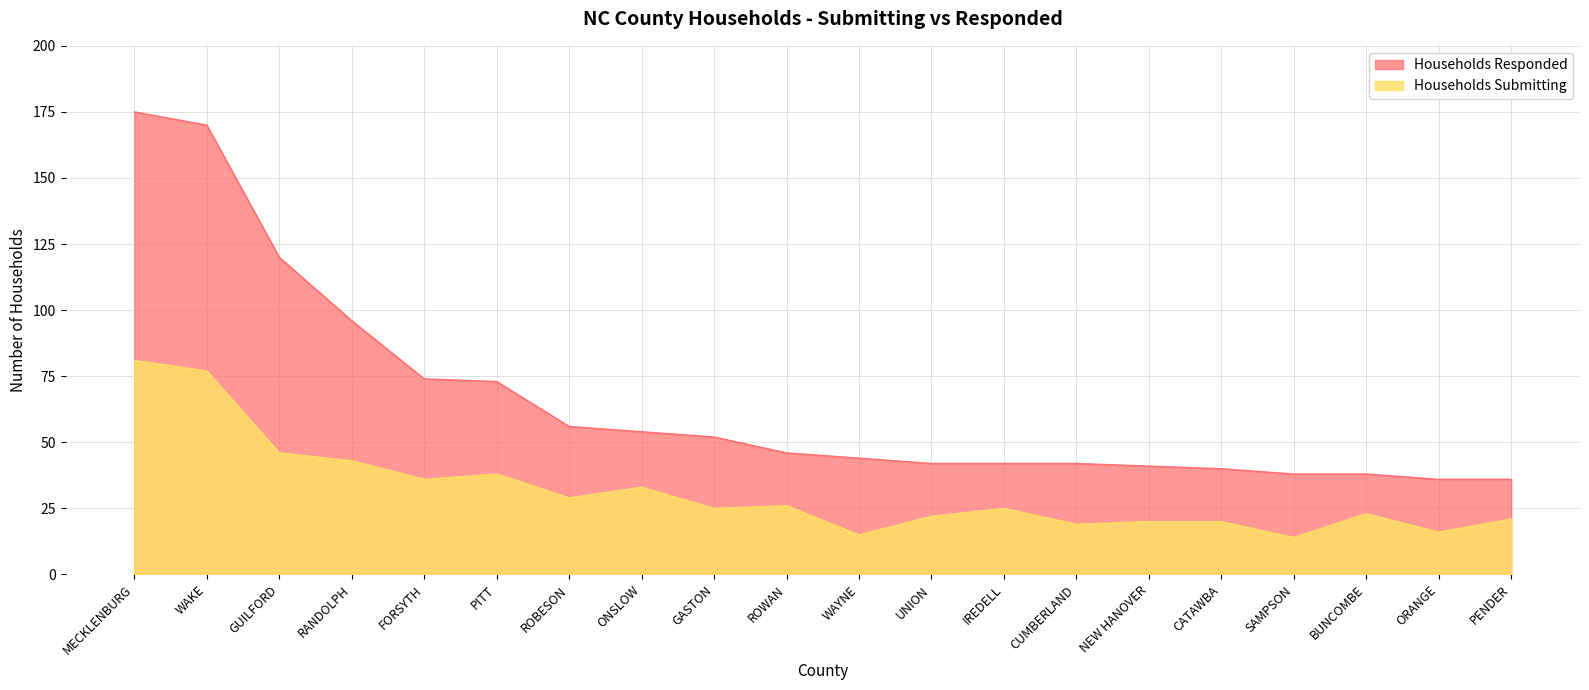

What position from the left is RANDOLPH?

4